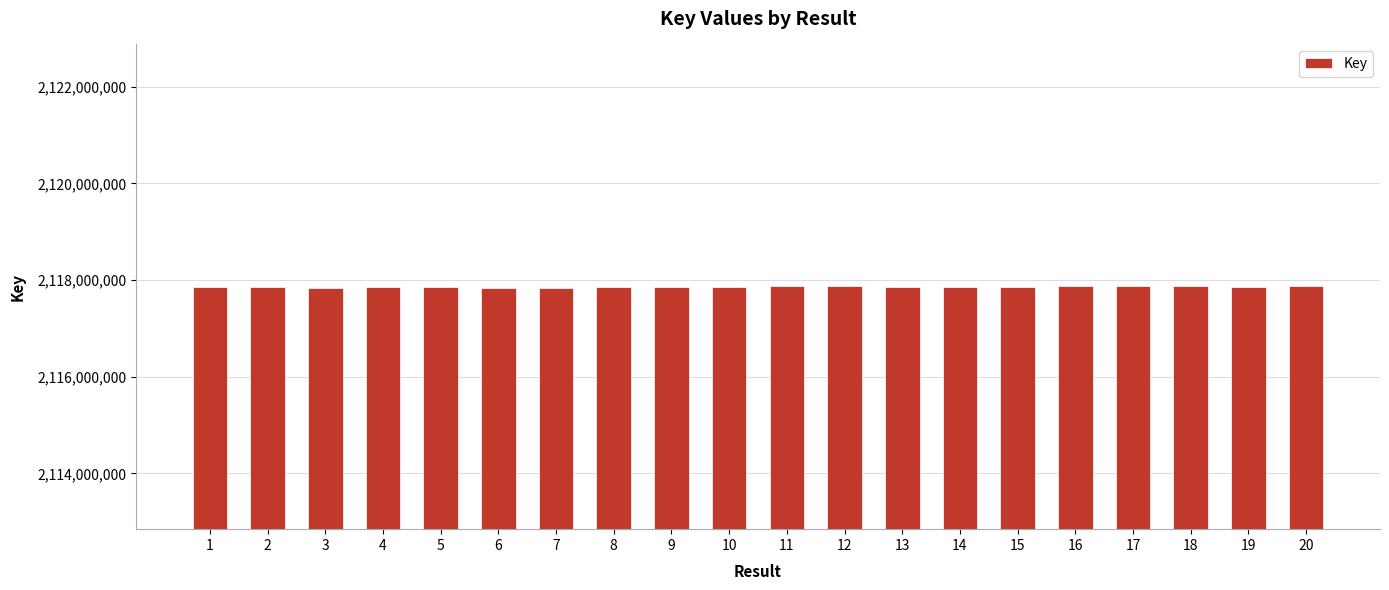

True or false: the data shows 2117867397 at 20.

True